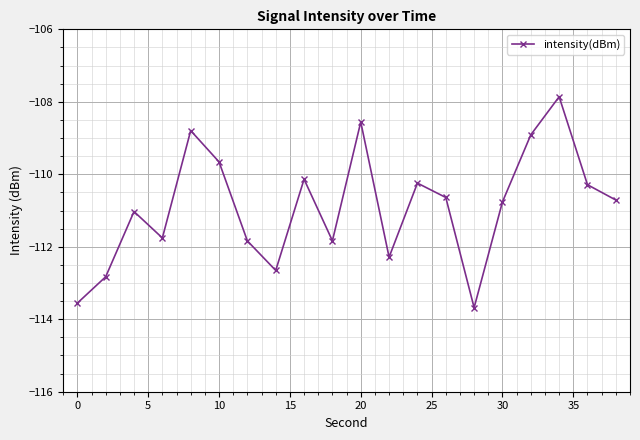

What is the maximum value shown in the chart?

-107.9